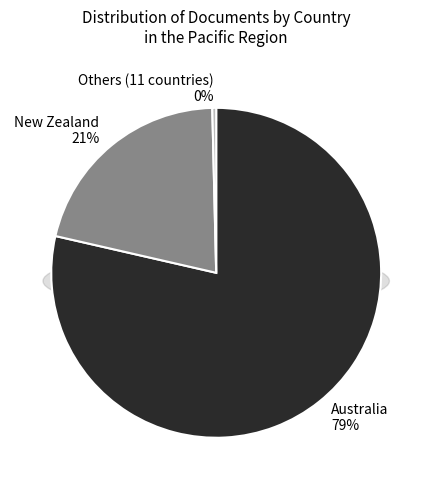

The Solomon Islands slice represents 12% of the pie. True or false?

False